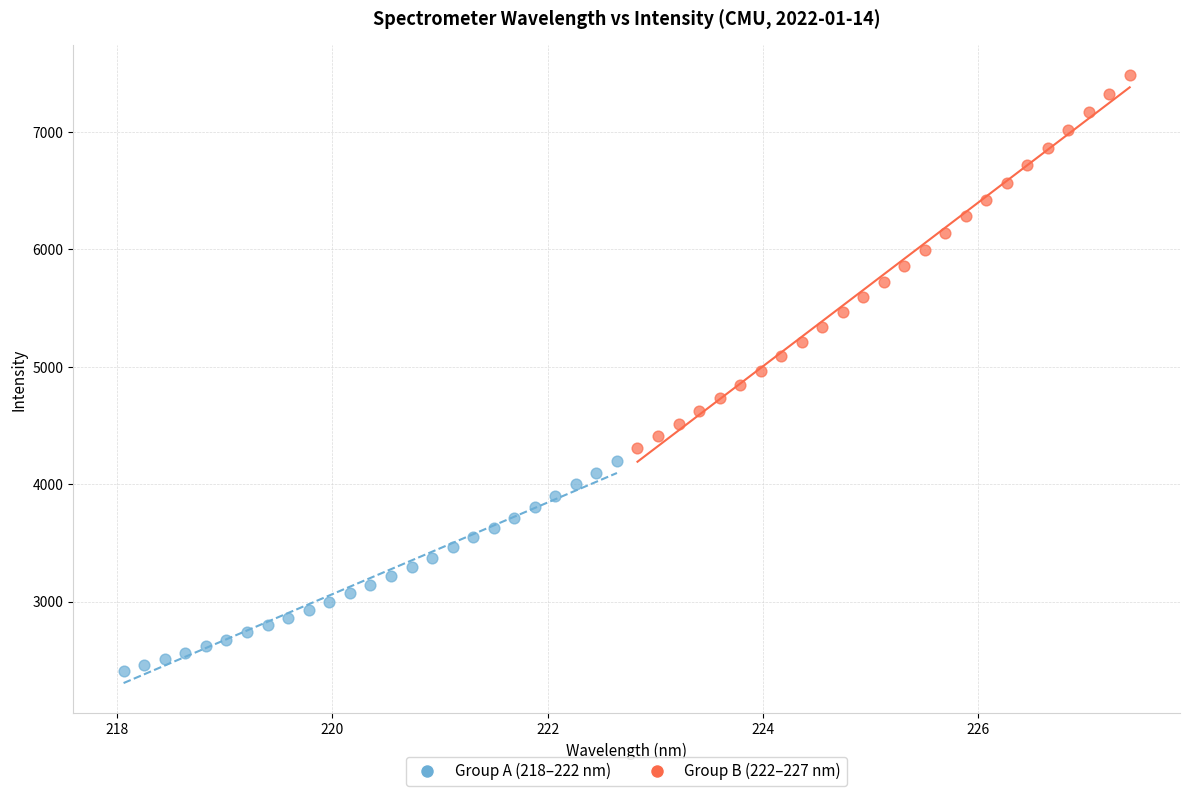

Which series contains the lowest Y value?

Group A (218–222 nm)